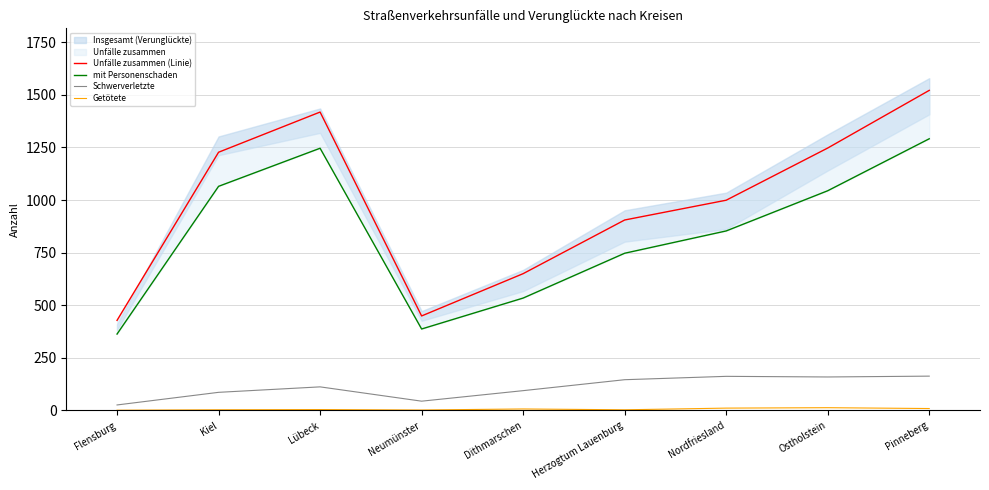

True or false: Getötete has a value of 1 at Flensburg.

True